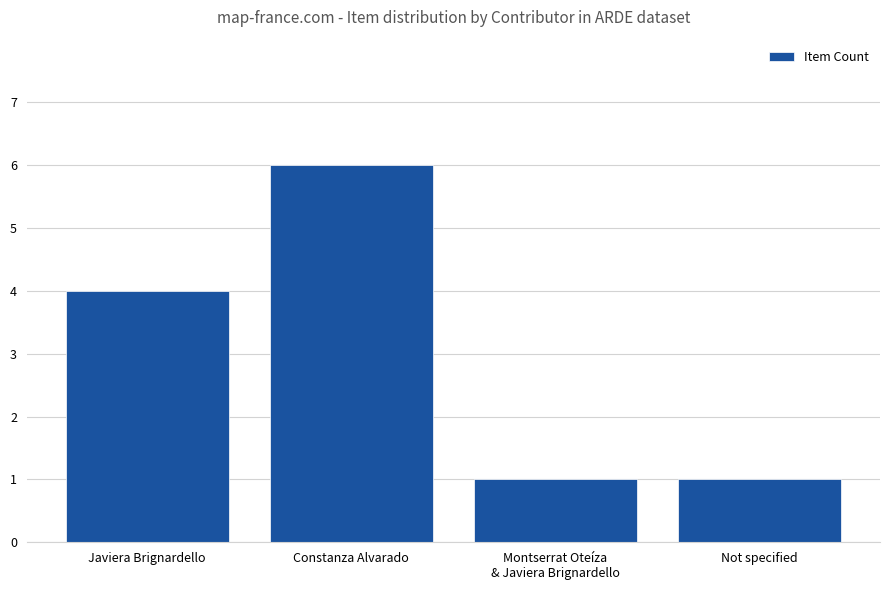

How many data points does each series have?

4